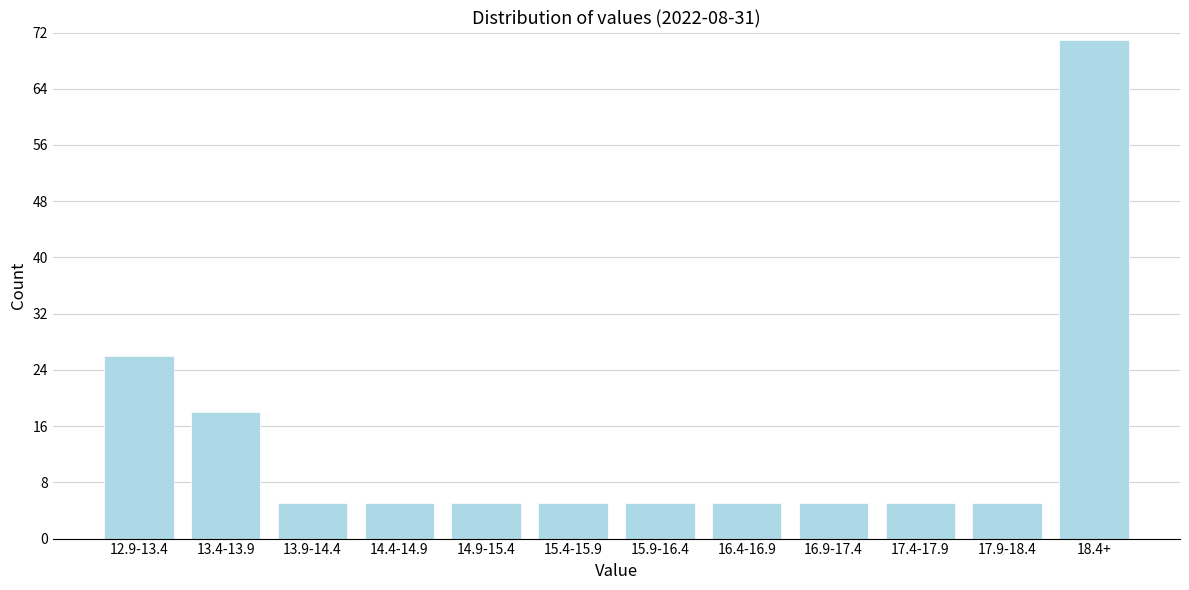

Reading left to right, extract all data points from this chart.

12.9-13.4=26	13.4-13.9=18	13.9-14.4=5	14.4-14.9=5	14.9-15.4=5	15.4-15.9=5	15.9-16.4=5	16.4-16.9=5	16.9-17.4=5	17.4-17.9=5	17.9-18.4=5	18.4+=71